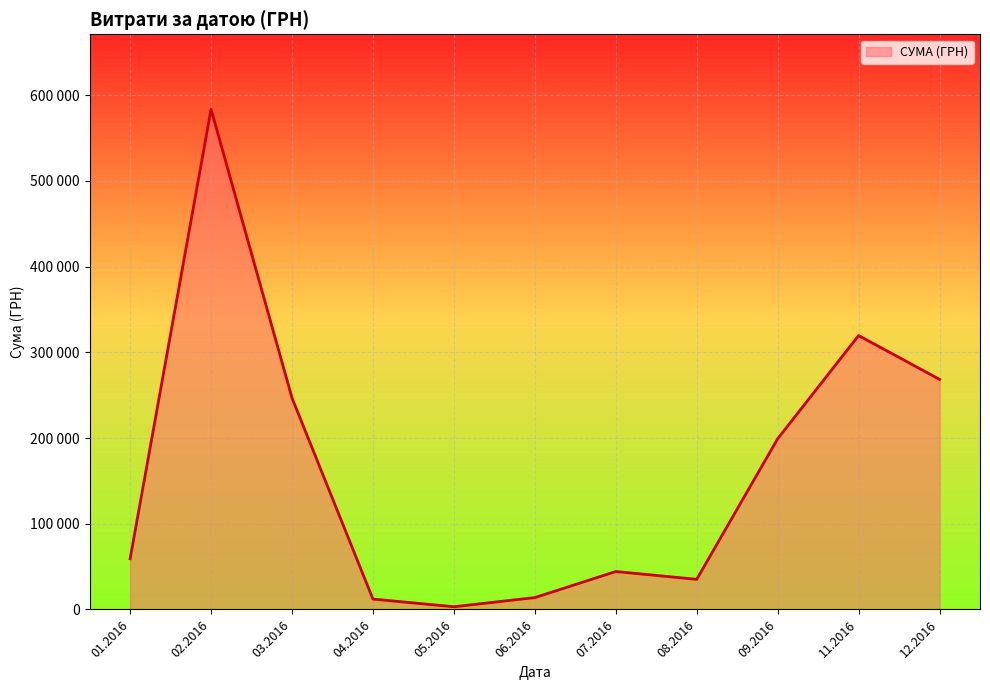

Does the chart have visible grid lines?

Yes